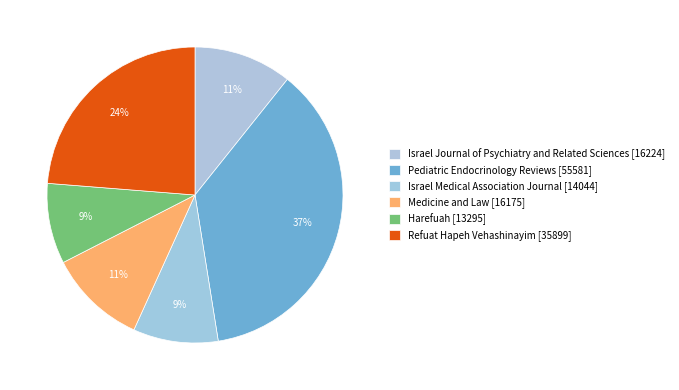

Count the number of slices in the pie.

6